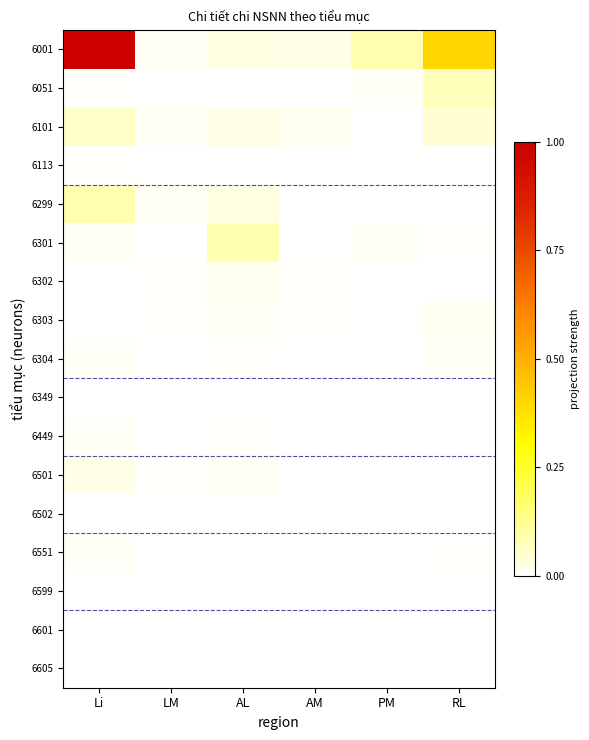

Reading left to right, list all the values displayed in this chart.

6001: Li=1.0	LM=0.0	AL=0.0	AM=0.0	PM=0.1	RL=0.4
6051: Li=0.0	LM=0.0	AL=0.0	AM=0.0	PM=0.0	RL=0.1
6101: Li=0.1	LM=0.0	AL=0.0	AM=0.0	PM=0.0	RL=0.0
6113: Li=0.0	LM=0.0	AL=0.0	AM=0.0	PM=0.0	RL=0.0
6299: Li=0.1	LM=0.0	AL=0.0	AM=0.0	PM=0.0	RL=0.0
6301: Li=0.0	LM=0.0	AL=0.1	AM=0.0	PM=0.0	RL=0.0
6302: Li=0.0	LM=0.0	AL=0.0	AM=0.0	PM=0.0	RL=0.0
6303: Li=0.0	LM=0.0	AL=0.0	AM=0.0	PM=0.0	RL=0.0
6304: Li=0.0	LM=0.0	AL=0.0	AM=0.0	PM=0.0	RL=0.0
6349: Li=0.0	LM=0.0	AL=0.0	AM=0.0	PM=0.0	RL=0.0
6449: Li=0.0	LM=0.0	AL=0.0	AM=0.0	PM=0.0	RL=0.0
6501: Li=0.0	LM=0.0	AL=0.0	AM=0.0	PM=0.0	RL=0.0
6502: Li=0.0	LM=0.0	AL=0.0	AM=0.0	PM=0.0	RL=0.0
6551: Li=0.0	LM=0.0	AL=0.0	AM=0.0	PM=0.0	RL=0.0
6599: Li=0.0	LM=0.0	AL=0.0	AM=0.0	PM=0.0	RL=0.0
6601: Li=0.0	LM=0.0	AL=0.0	AM=0.0	PM=0.0	RL=0.0
6605: Li=0.0	LM=0.0	AL=0.0	AM=0.0	PM=0.0	RL=0.0